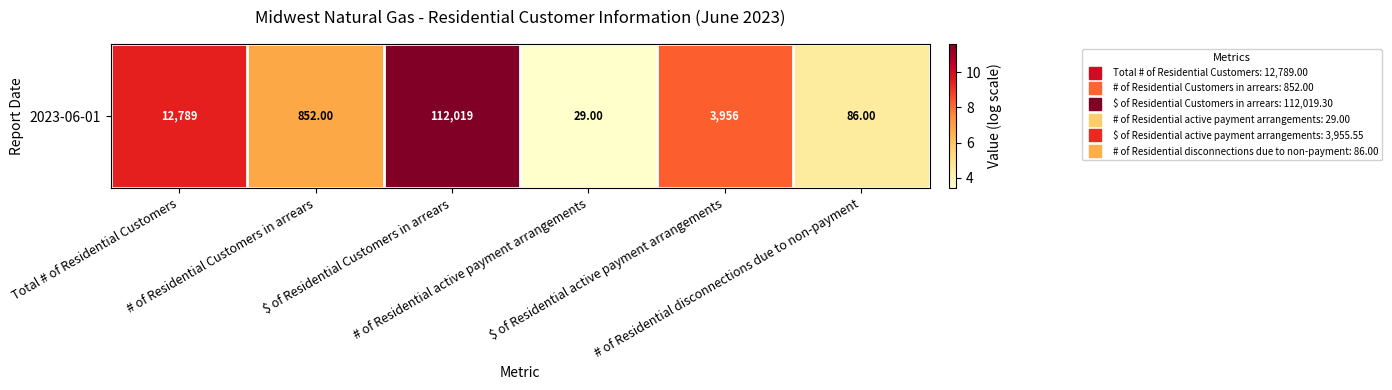

Count the number of data series in this chart.

1